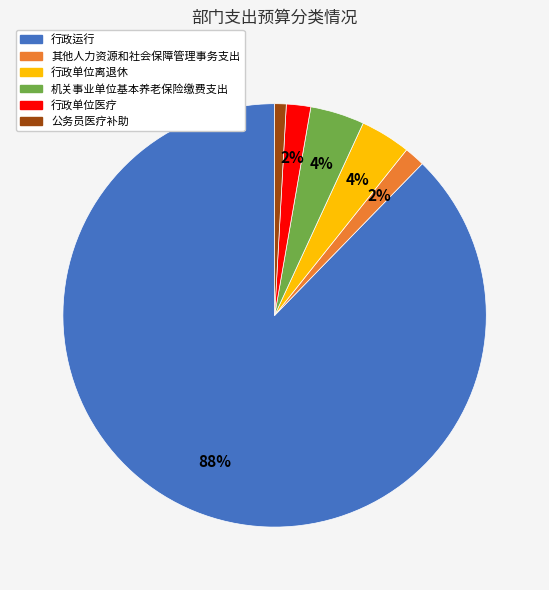

How many segments does this pie chart have?

6